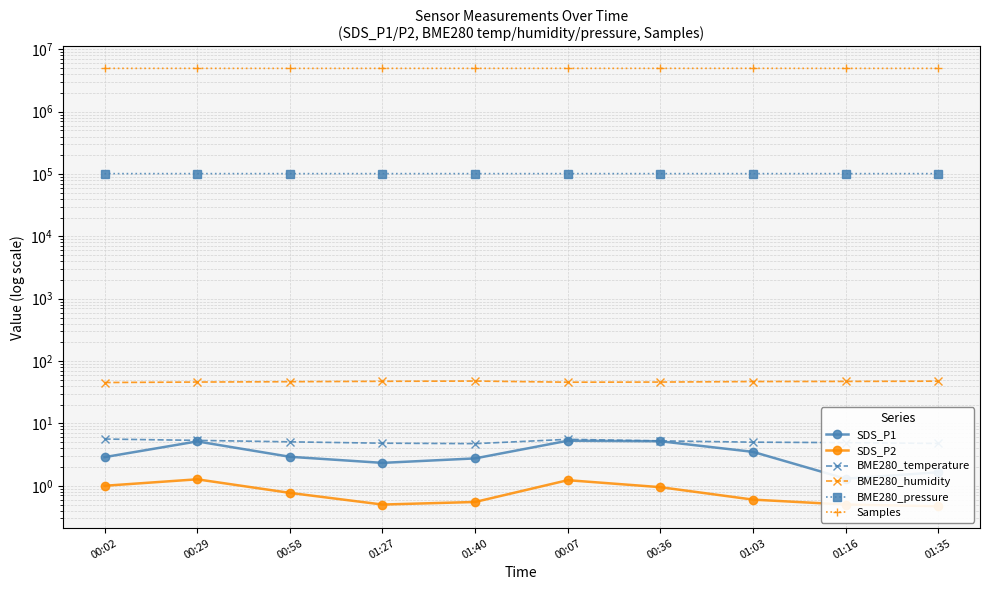

Reading right to left, list all the values displayed in this chart.

SDS_P1: 1.6	1.3	3.5	5.2	5.3	2.8	2.3	2.9	5.2	2.9
SDS_P2: 0.5	0.5	0.6	0.9	1.2	0.6	0.5	0.8	1.3	1.0
BME280_temperature: 4.8	4.9	5.0	5.2	5.6	4.7	4.8	5.1	5.3	5.6
BME280_humidity: 47.6	47.2	46.9	46.1	45.9	47.8	47.4	46.7	46.1	45.3
BME280_pressure: 101548.3	101551.2	101543.6	101565.6	101562.6	101549.2	101549.3	101555.8	101577.8	101570.5
Samples: 4952429.0	4954370.0	4962809.0	4959356.0	4958379.0	4957876.0	4956846.0	4953798.0	4958062.0	4957336.0